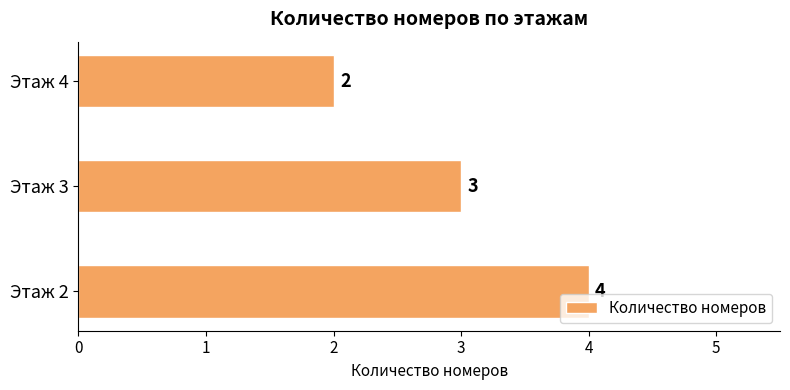

The value at Этаж 3 is 2. True or false?

False